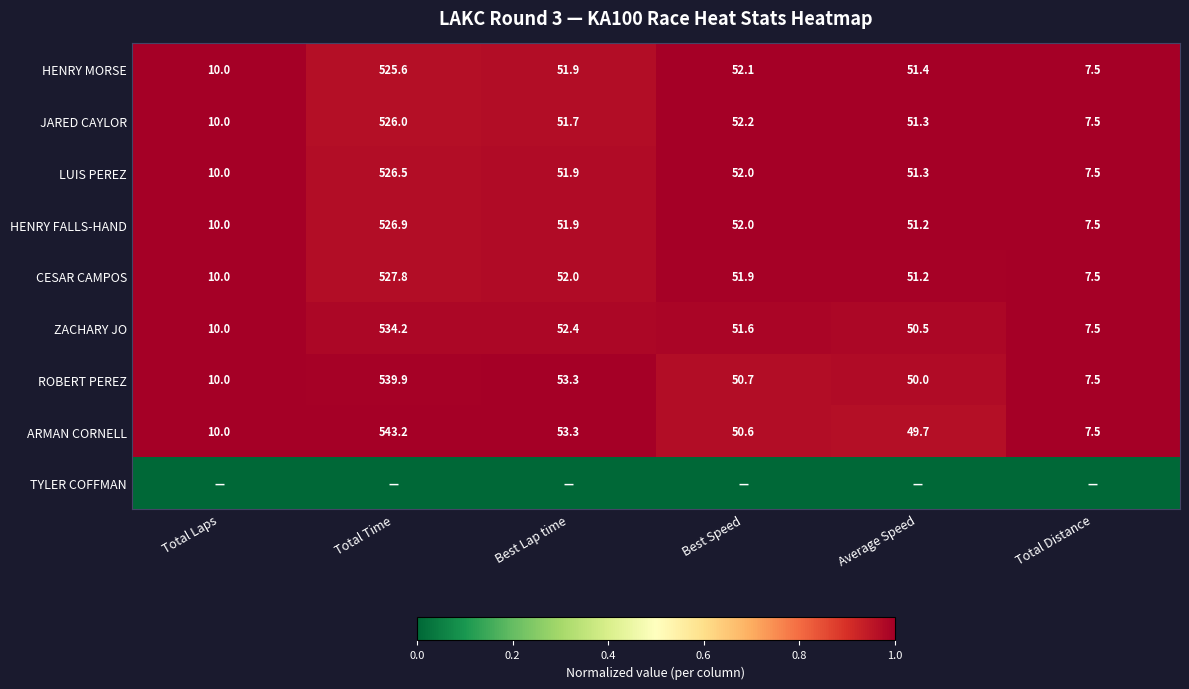

What is the maximum value for ROBERT PEREZ?

539.9